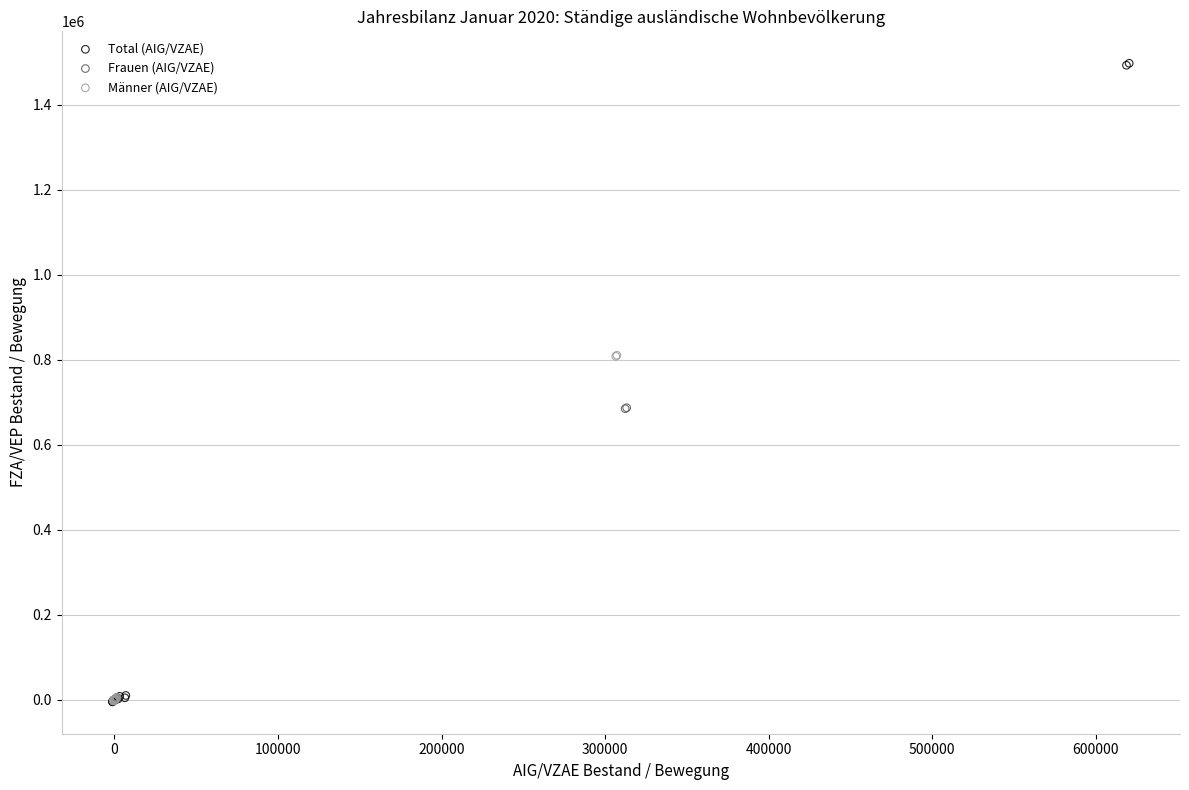

Which series contains the highest Y value?

Total (AIG/VZAE)